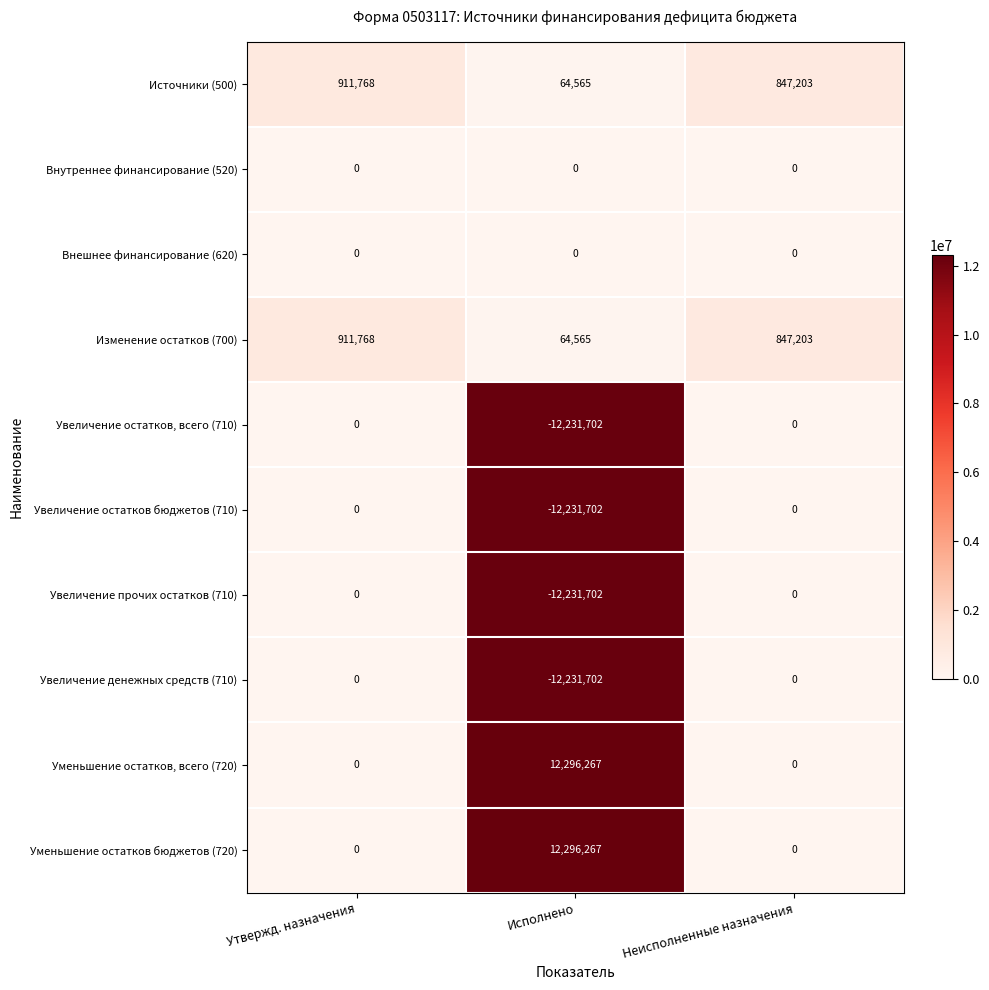

Is the value of Внутреннее финансирование (520) at Исполнено greater than the value of Источники (500) at Утвержд. назначения?

No